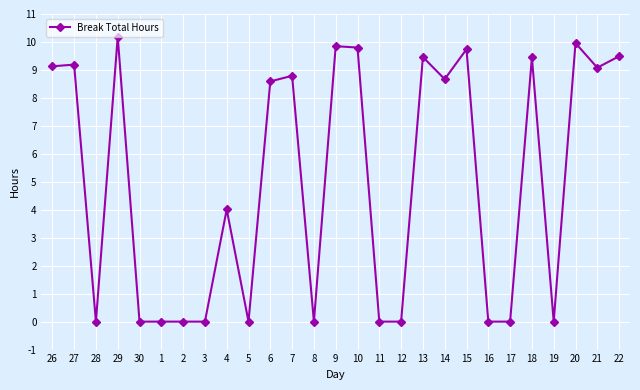

Where is the data nearest to the value 5?

4